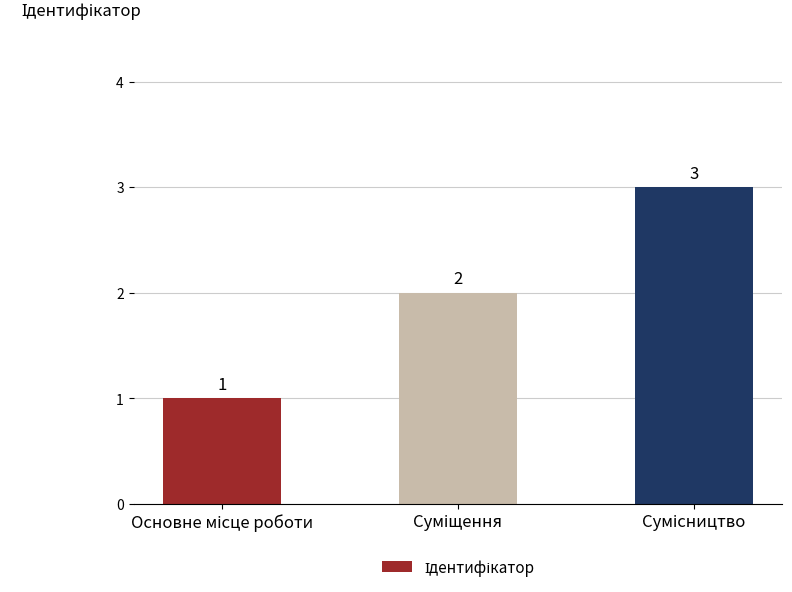

Reading left to right, what are all the values shown in this chart?

1	2	3